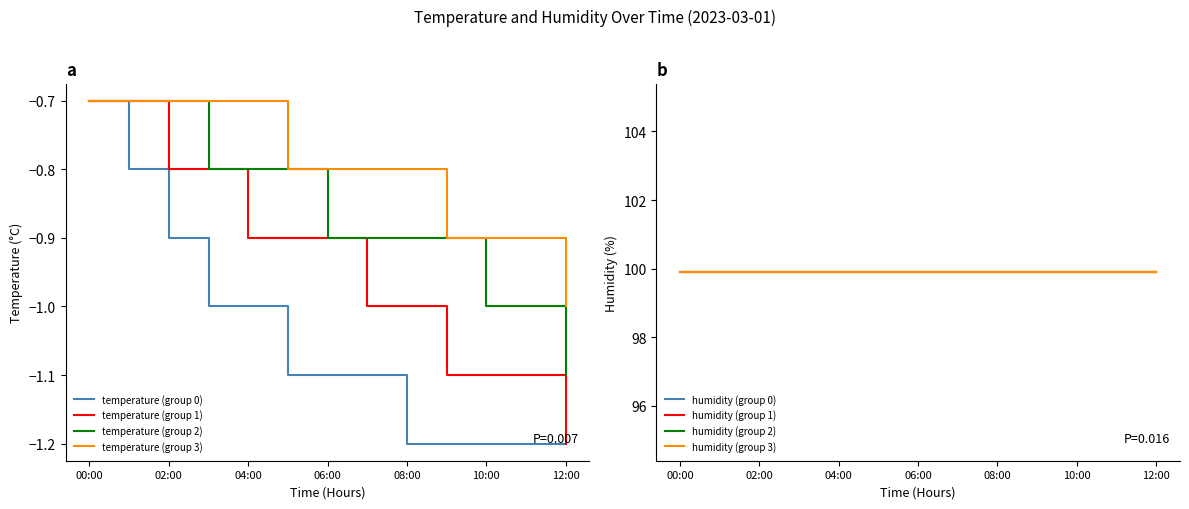

What is the minimum value for temperature (group 2)?

-1.1